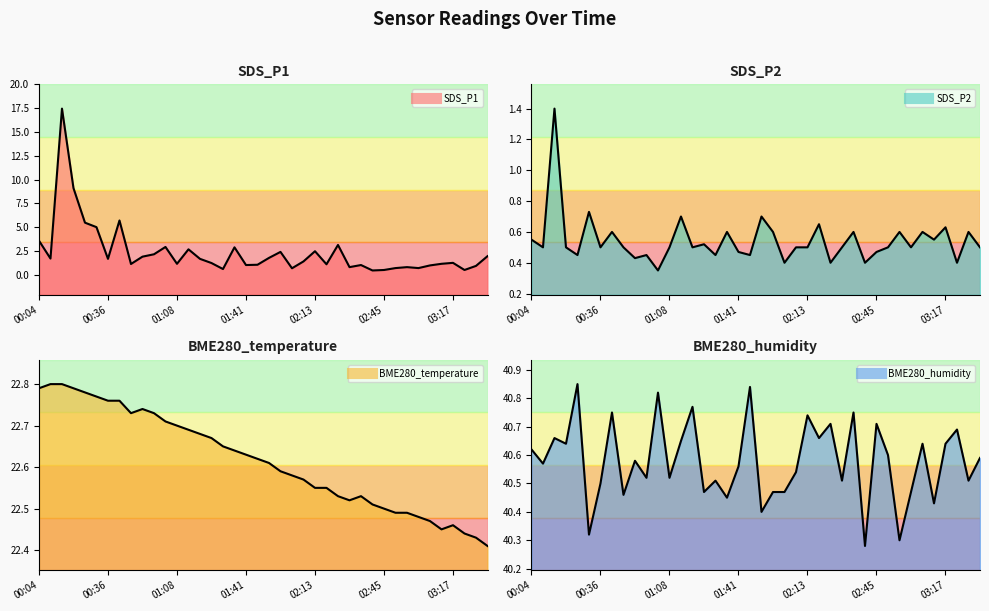

What position from the left is 02:50?

32